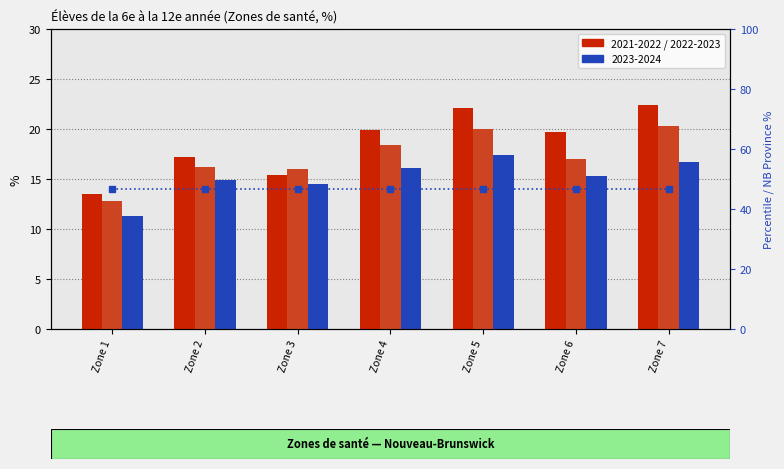

Is it true that 2022-2023 equals 20.3 at Zone 7?

True